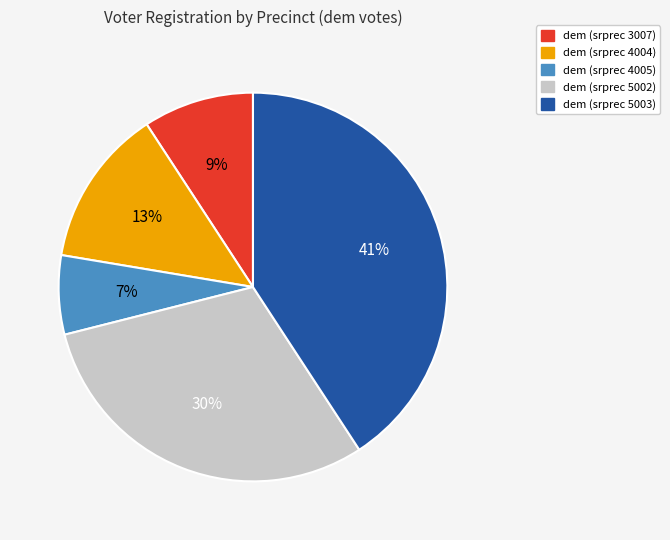

To the nearest percent, what is the average slice percentage?

20%